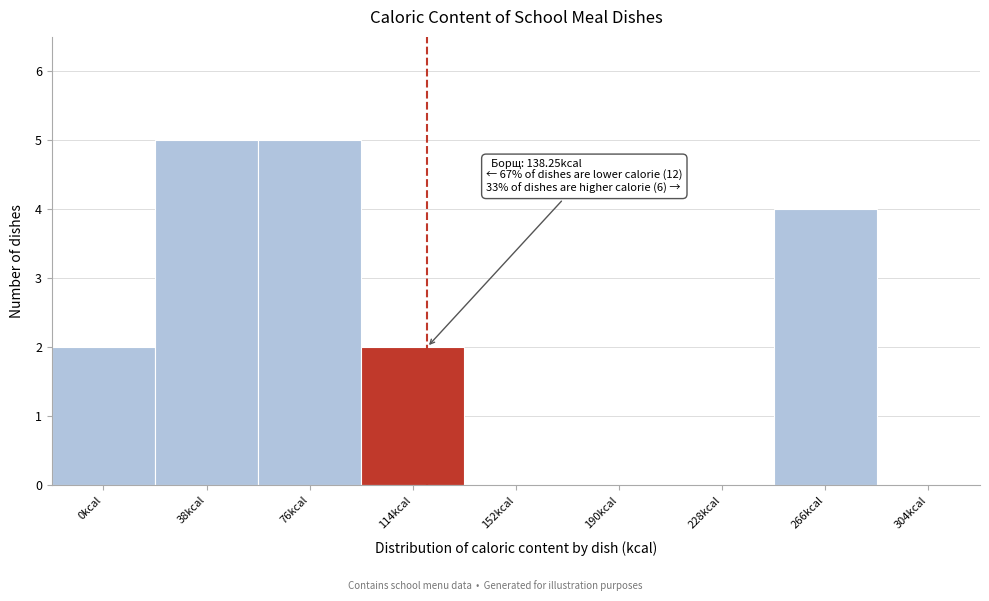

Reading right to left, list all the values displayed in this chart.

304kcal=0	266kcal=4	228kcal=0	190kcal=0	152kcal=0	114kcal=2	76kcal=5	38kcal=5	0kcal=2